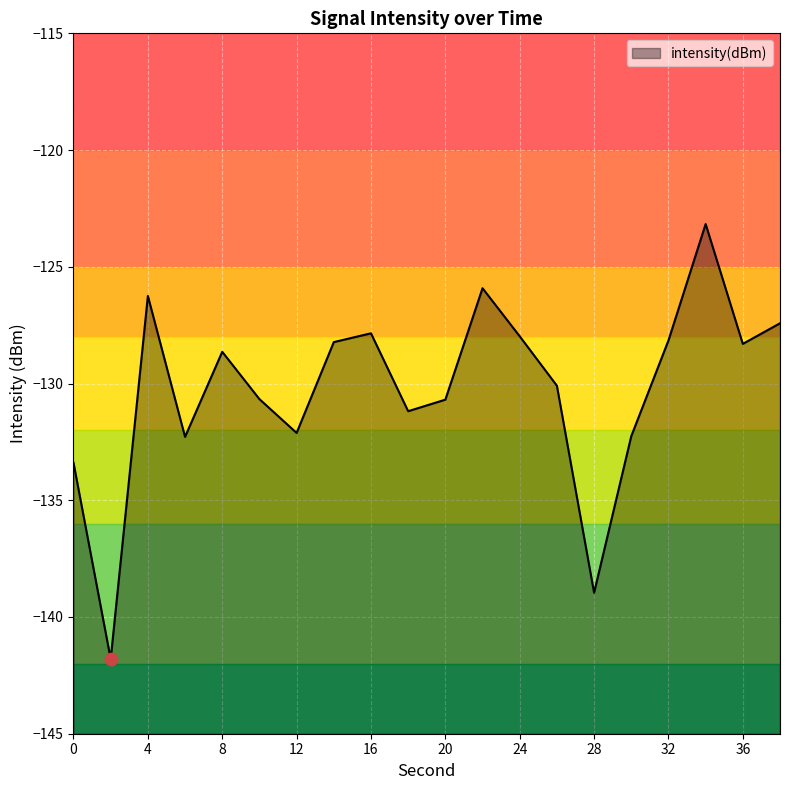

Between 6 and 32, which is larger?

32